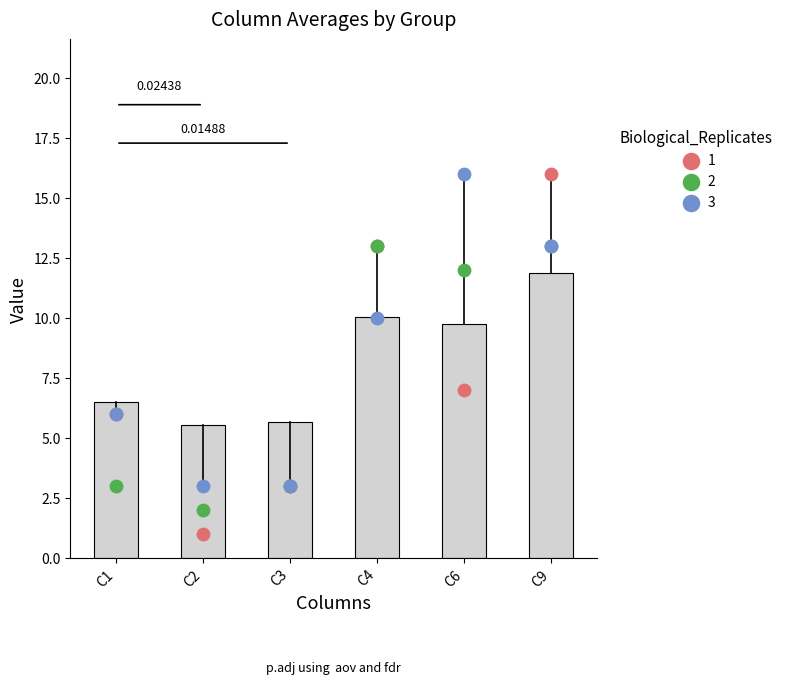

What is the total value across all series at 17?

51